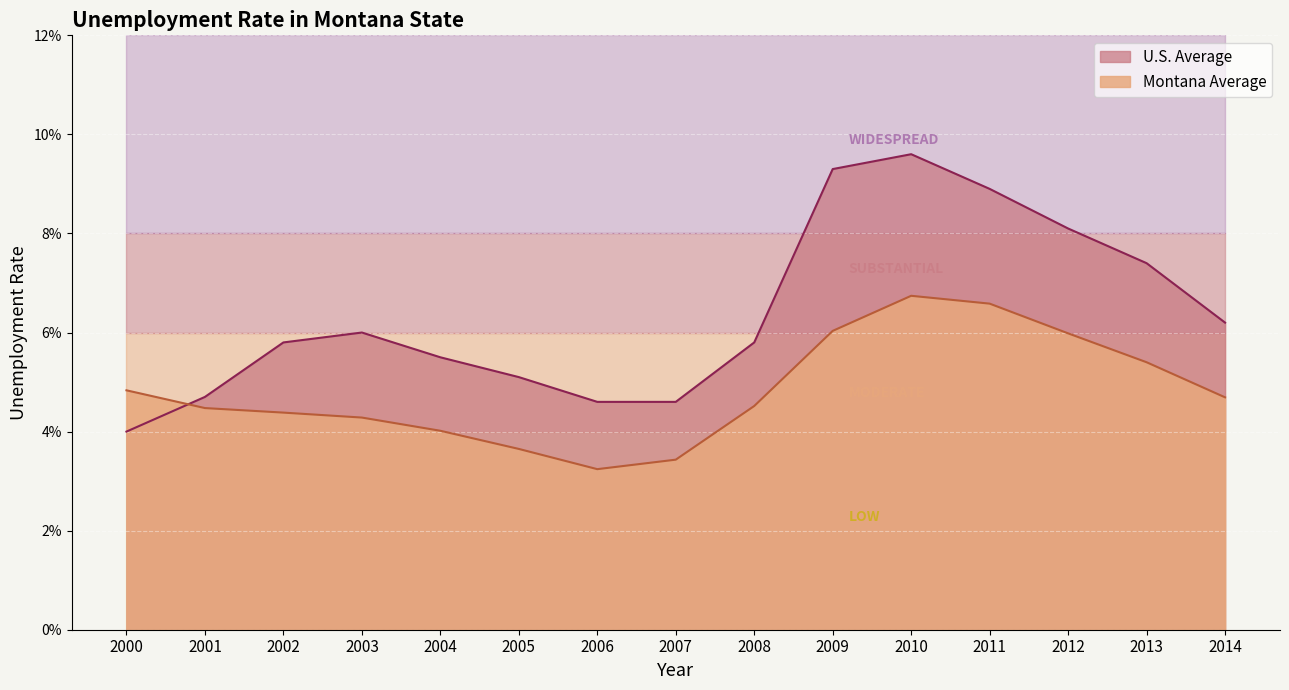

How many lines are shown in the chart?

2